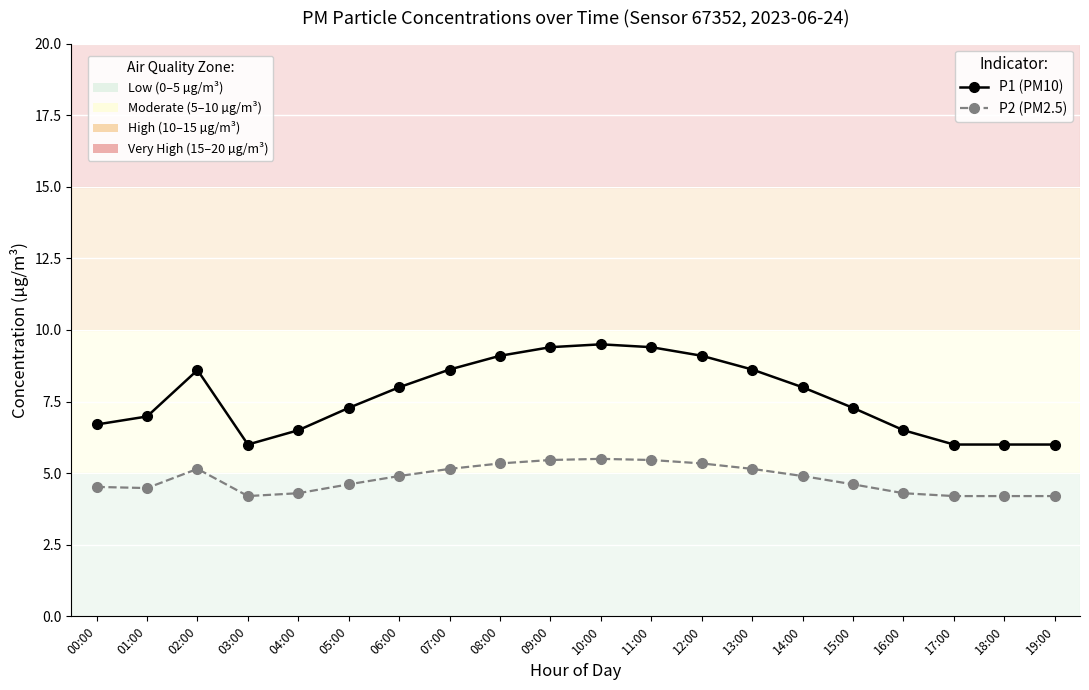

What is the greatest value displayed?

9.5